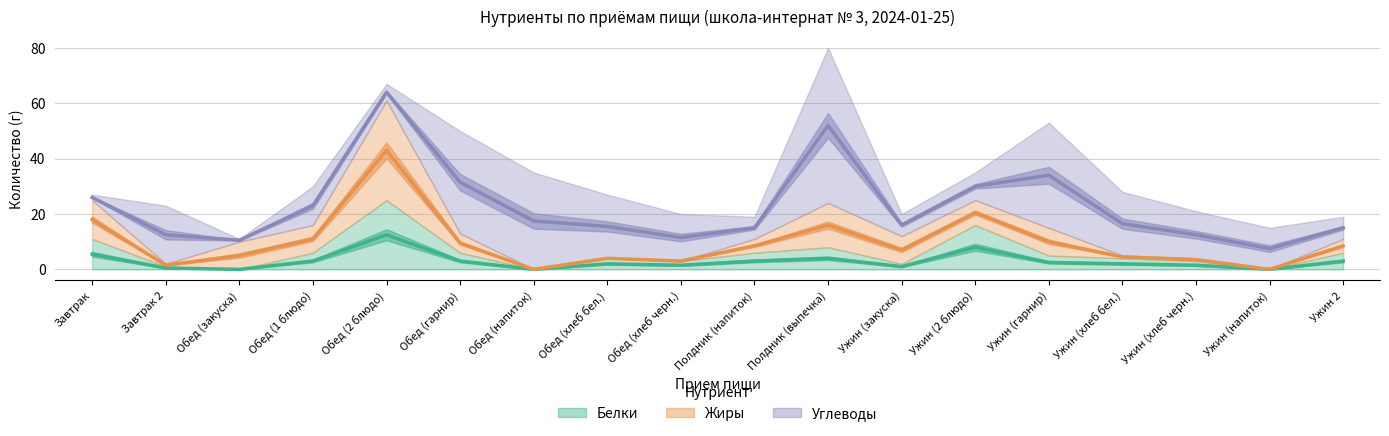

Rank the series by their maximum value, from highest to lowest.

Углеводы, Жиры, Белки